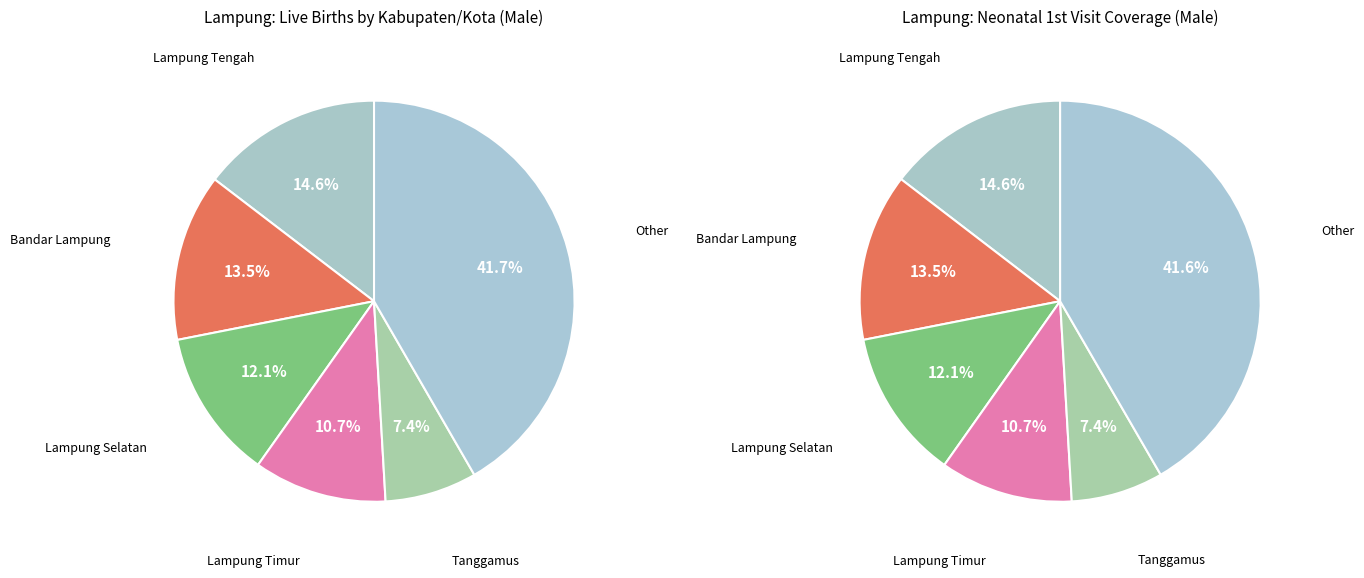

Is Pesisir Barat the majority of the pie?

No